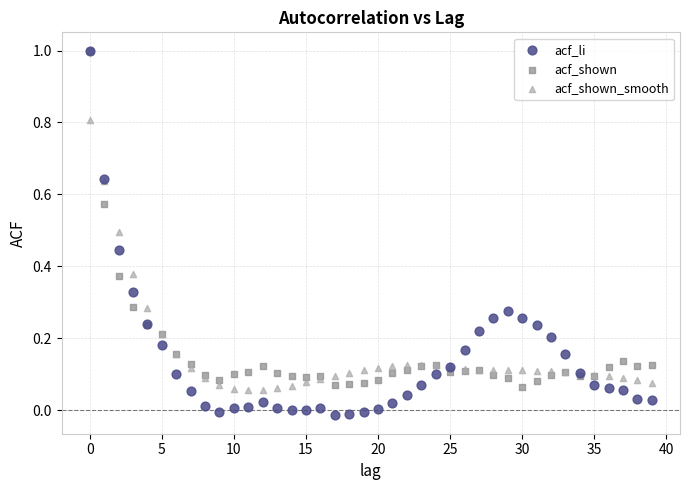

What are all the series names shown in the legend?

acf_li, acf_shown, acf_shown_smooth